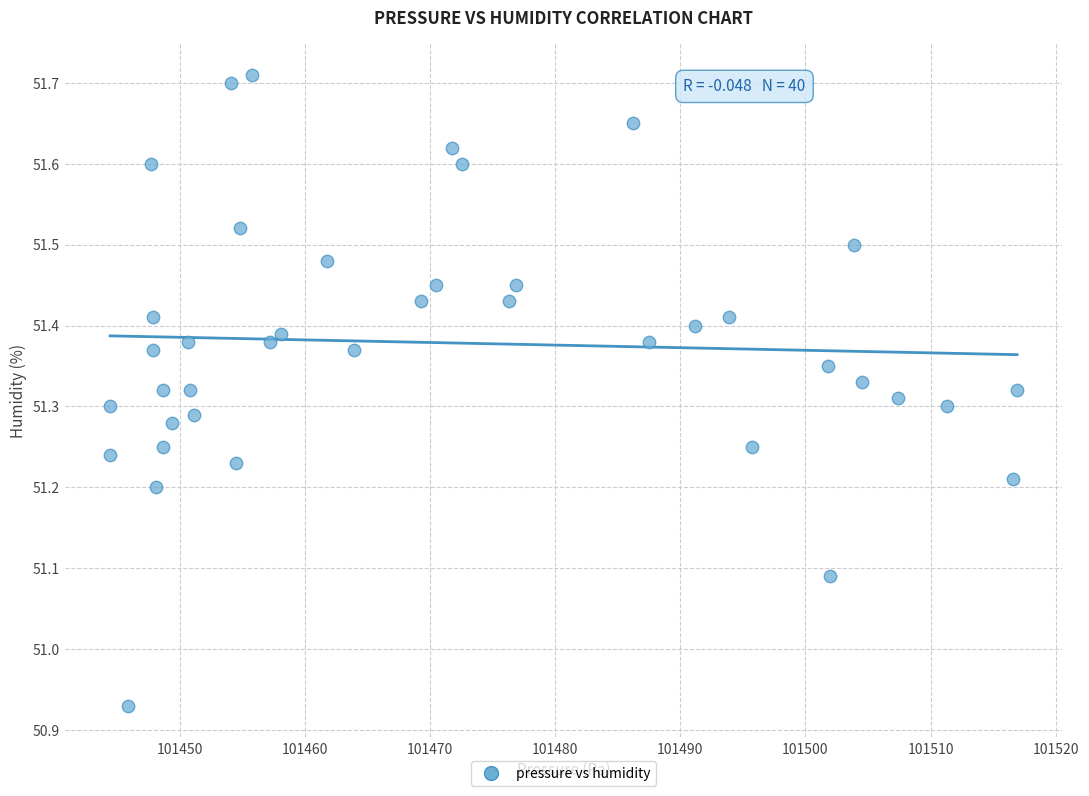

What is the range of X values (max minus min)?

72.5